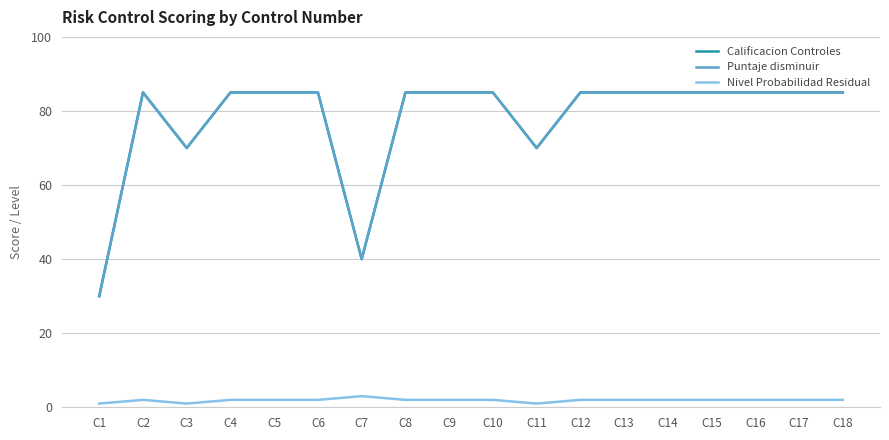

Is it true that Nivel Probabilidad Residual equals 3 at C7?

True